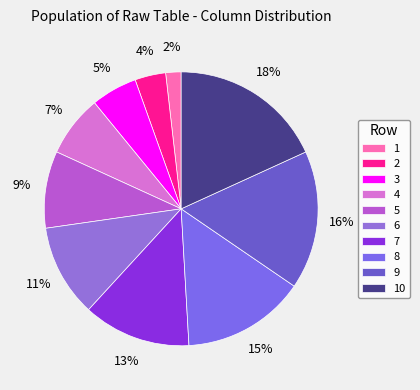

How many segments does this pie chart have?

10